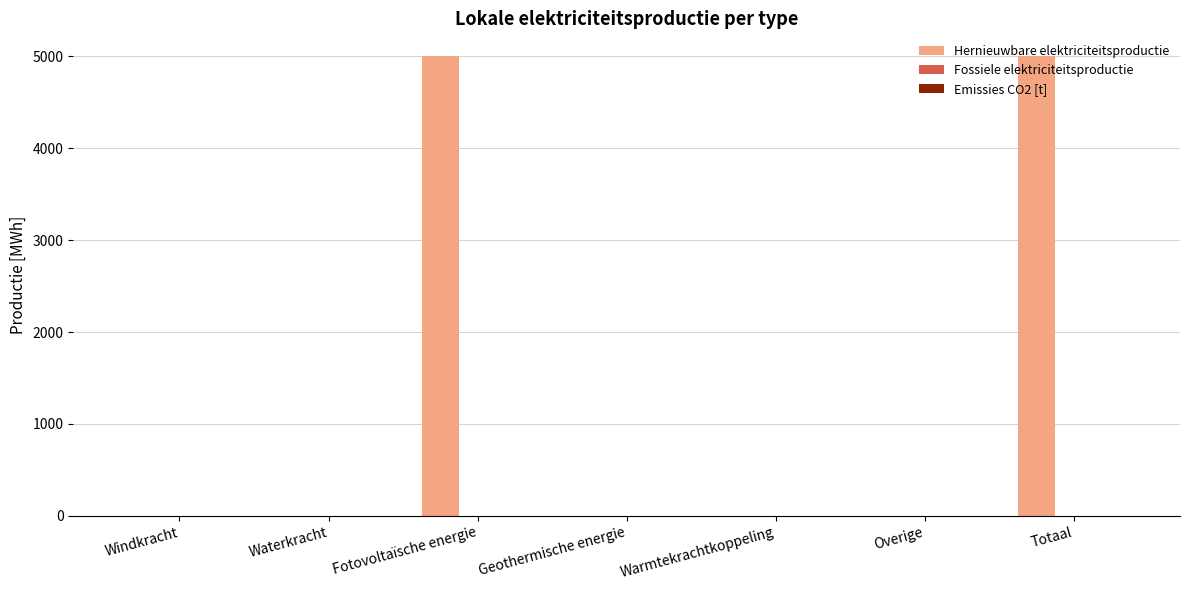

True or false: the data shows -2748.3 at Windkracht.

False